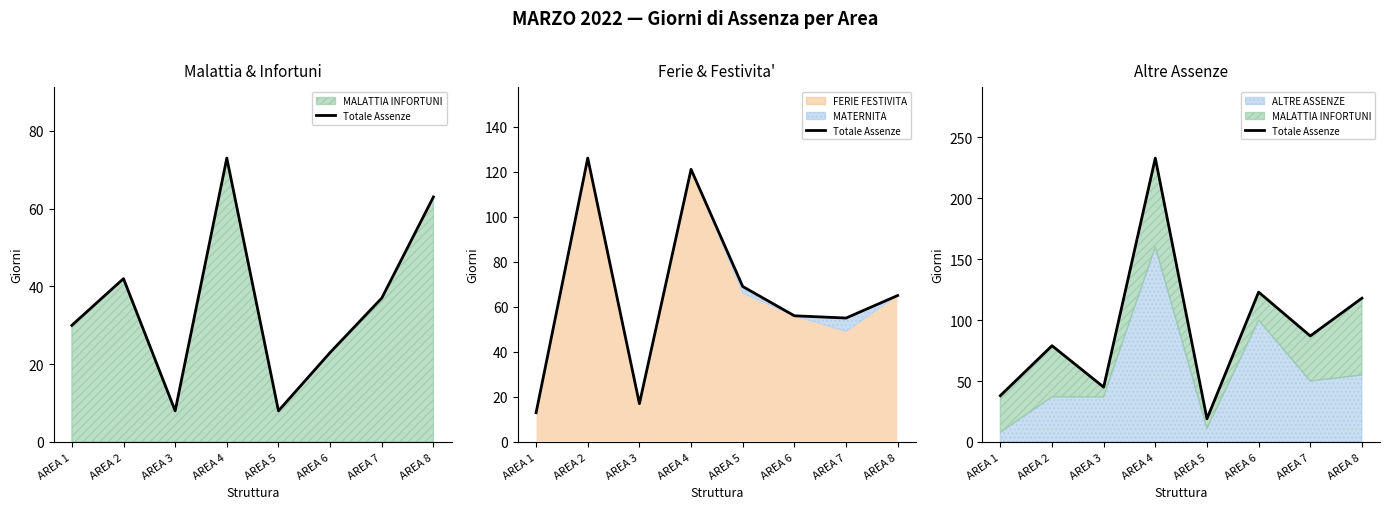

Reading right to left, what are all the values shown in this chart?

AREA 8=118	AREA 7=87	AREA 6=123	AREA 5=19	AREA 4=233	AREA 3=45	AREA 2=79	AREA 1=38